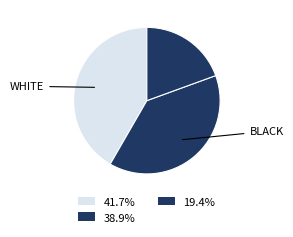

Count the number of slices in the pie.

3